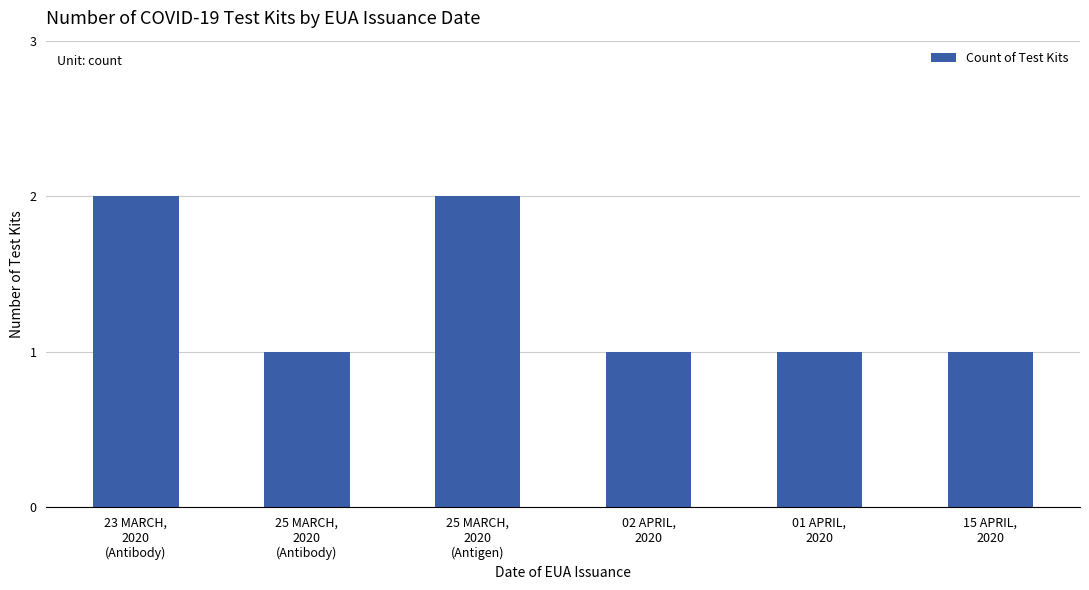

What is the sum of all values?

8